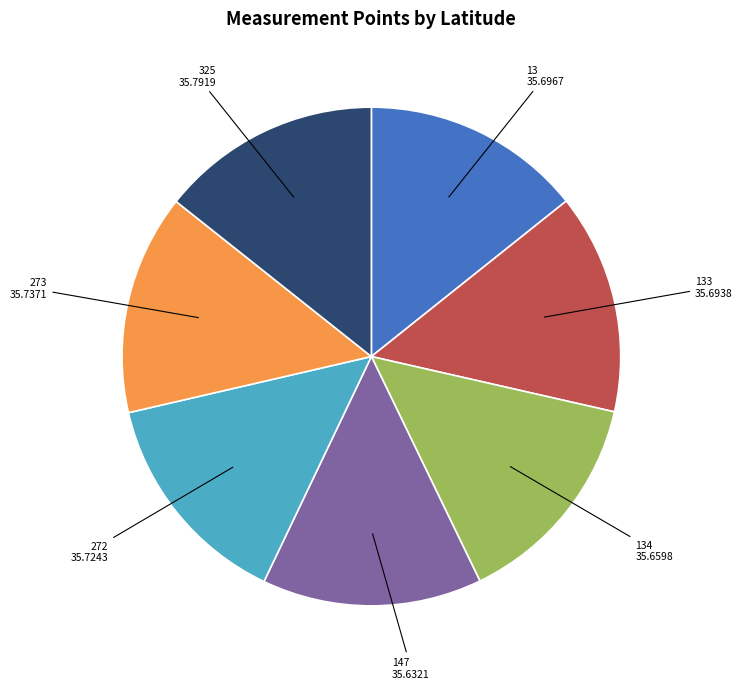

Approximately how many times larger is the value at 272 compared to 133?

1.0